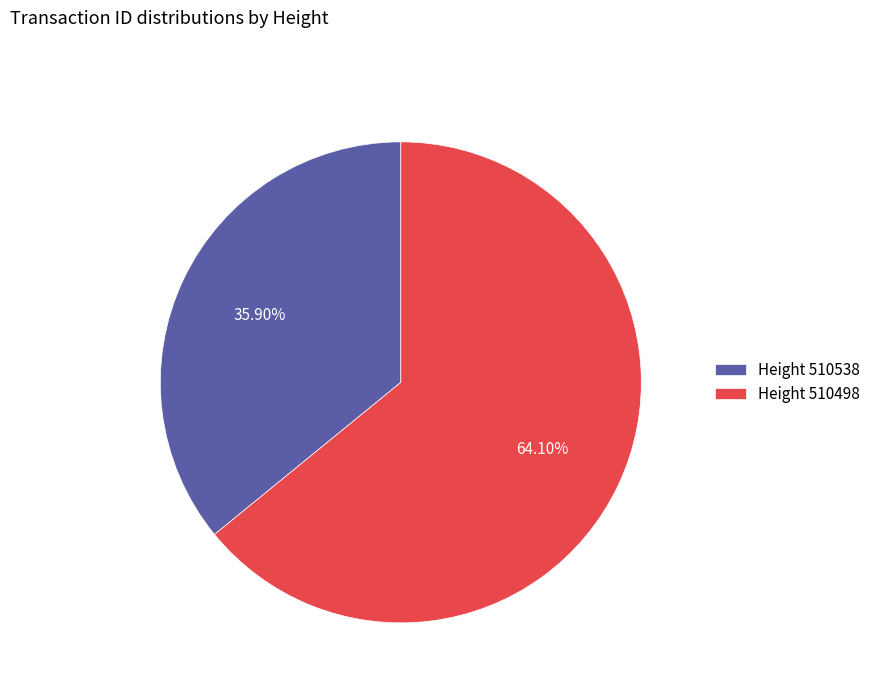

Do Height 510498 and Height 510538 together represent more than half of the pie?

Yes